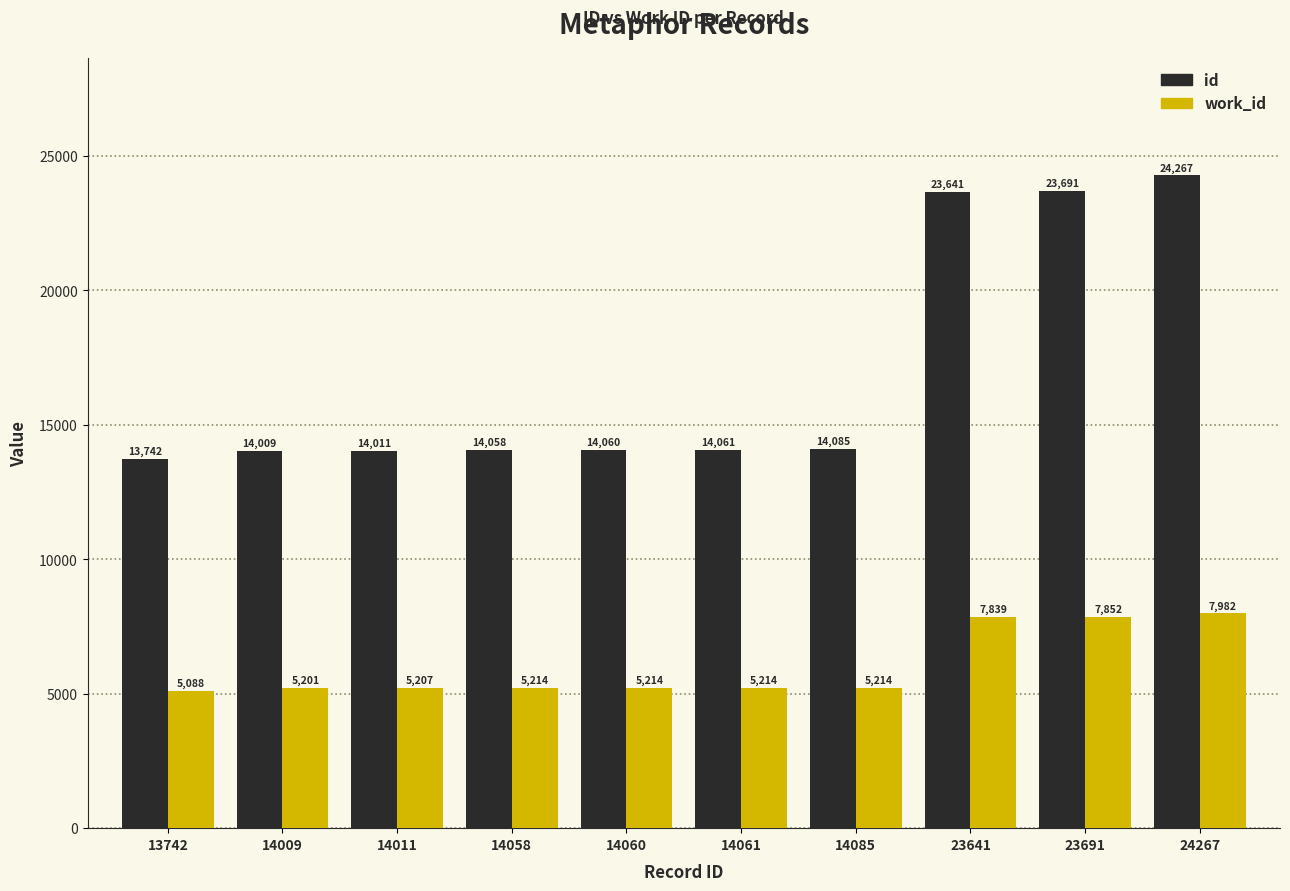

The value of work_id at 14009 is 1807. True or false?

False